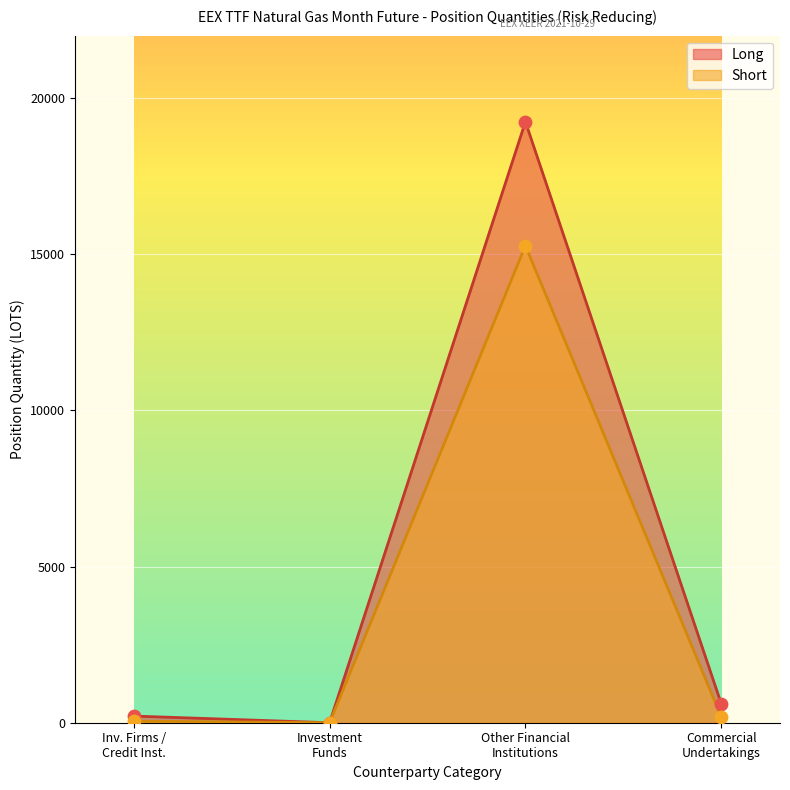

Which series reaches the minimum Y coordinate?

Long